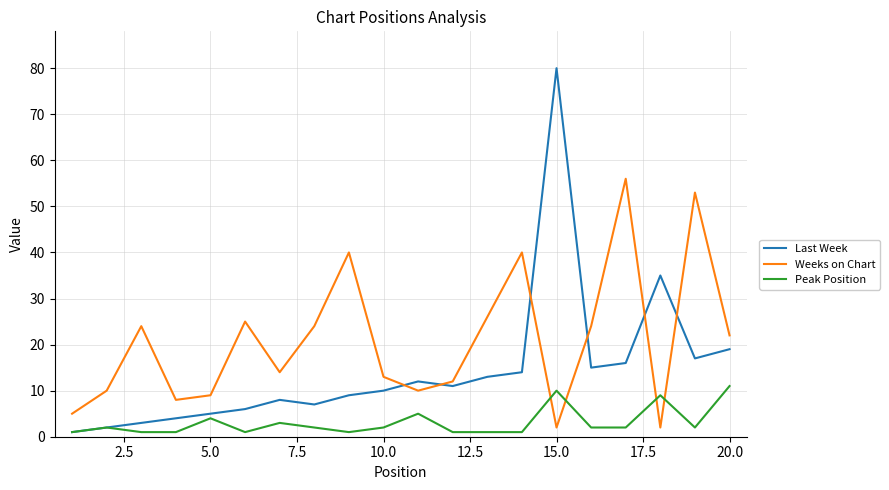

Count the Peak Position values in the range 1 to 4.

16